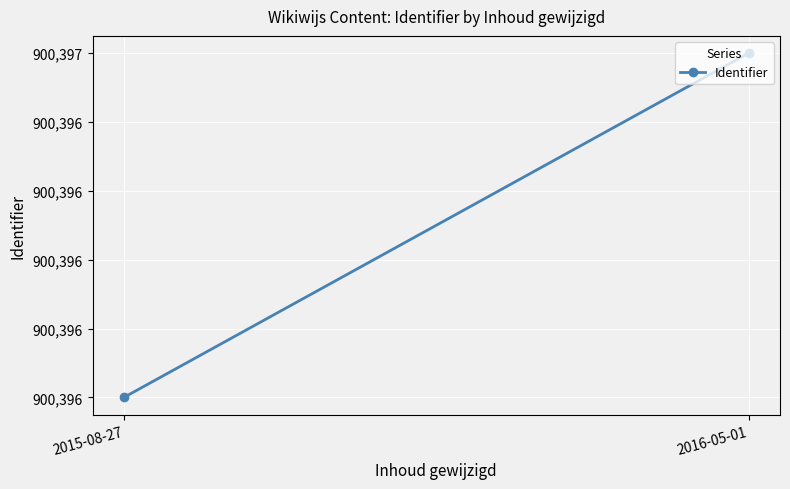

Count the values in the range 900396 to 900397.

2